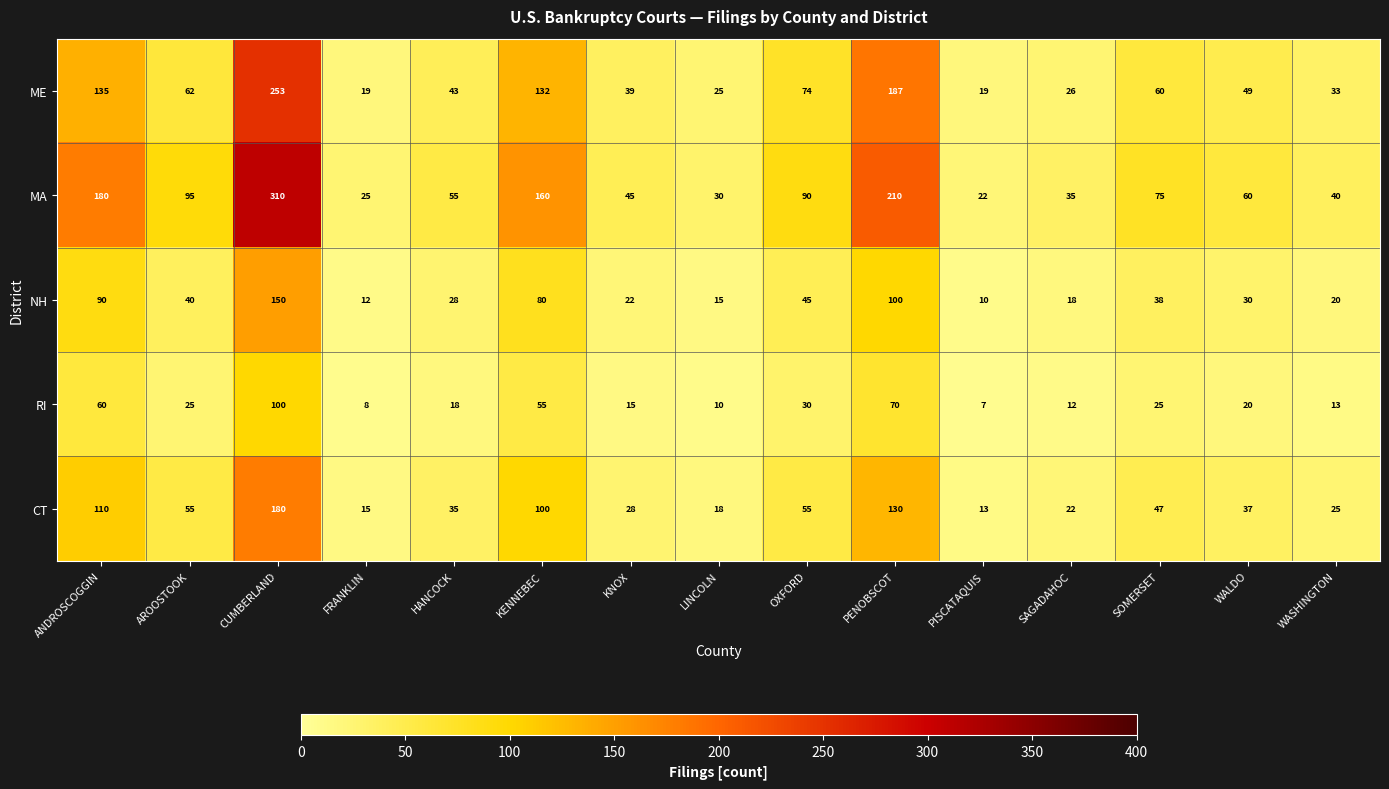

What is the total value across all series at PISCATAQUIS?

71